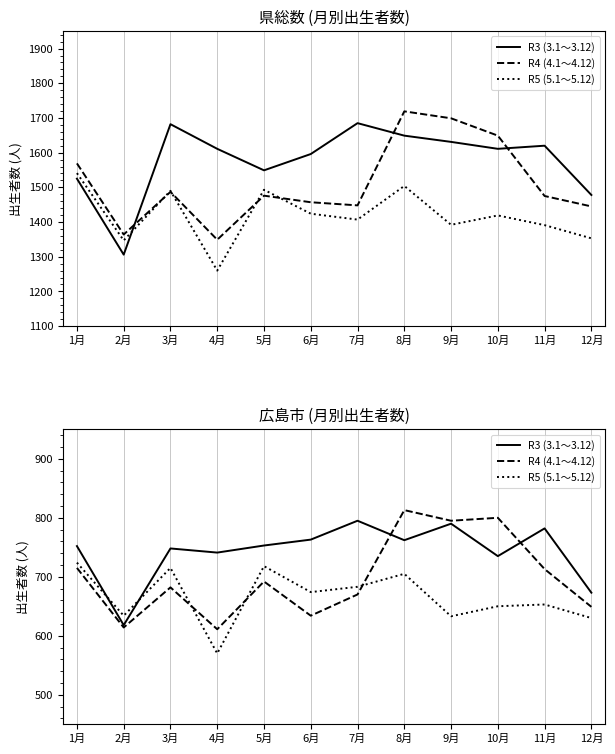

How many lines are shown in the chart?

3